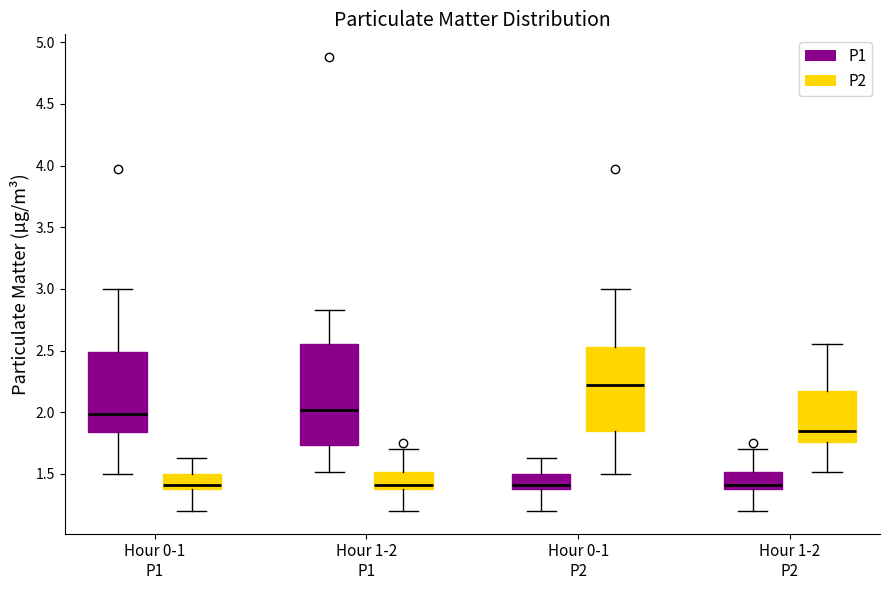

Which box's median line is the highest?

Hour 0-1 P2 (P2)